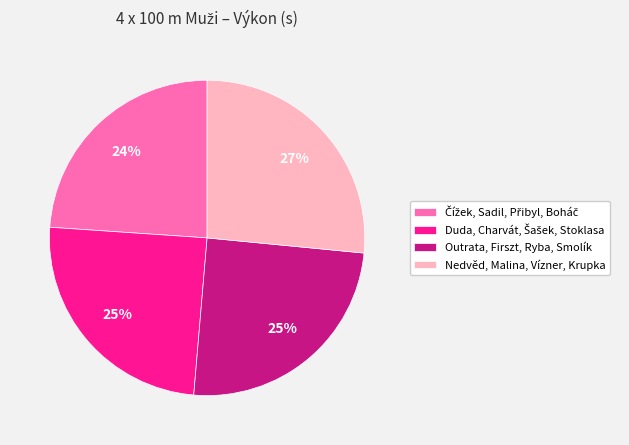

Does any single category account for the majority?

No